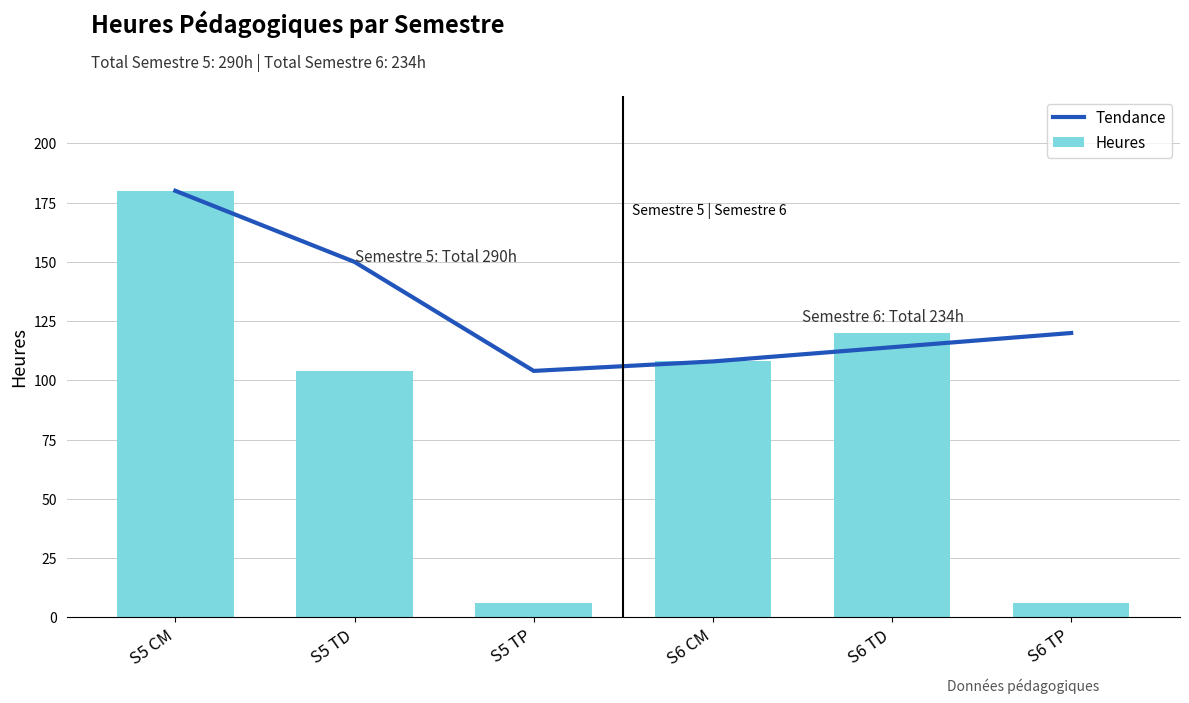

Reading left to right, list all the values displayed in this chart.

Tendance: S5 CM=180	S5 TD=150	S5 TP=104	S6 CM=108	S6 TD=114	S6 TP=120
Heures: S5 CM=180	S5 TD=104	S5 TP=6	S6 CM=108	S6 TD=120	S6 TP=6